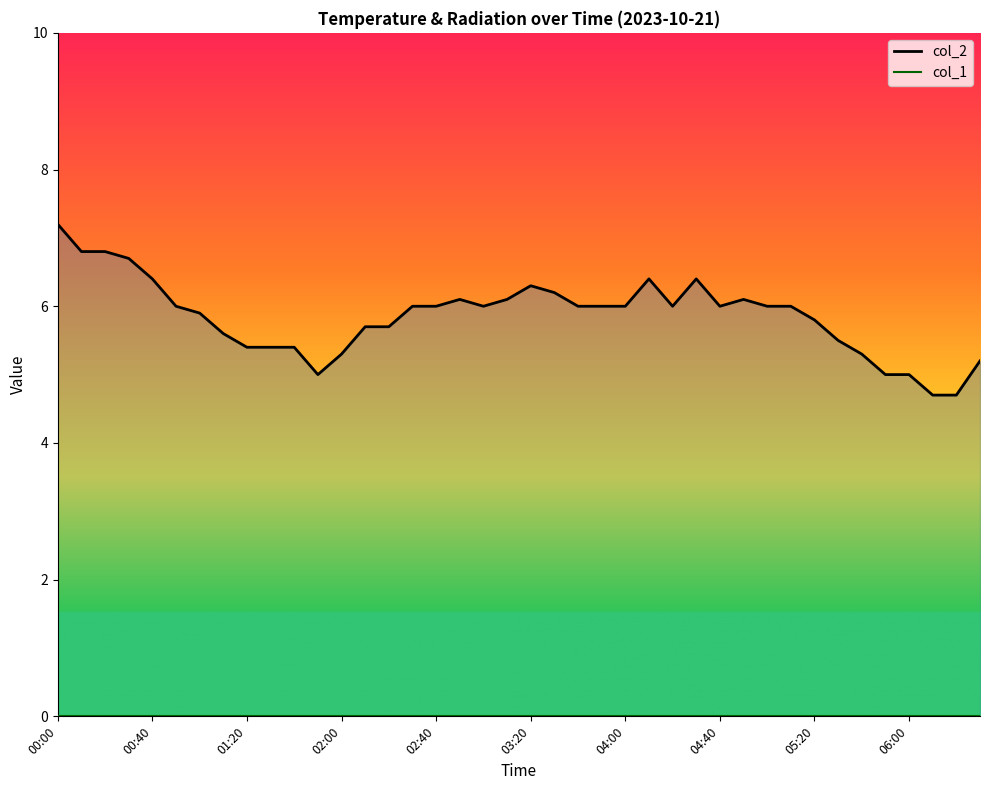

What is the difference between the maximum and minimum values in the col_2 series?

2.5